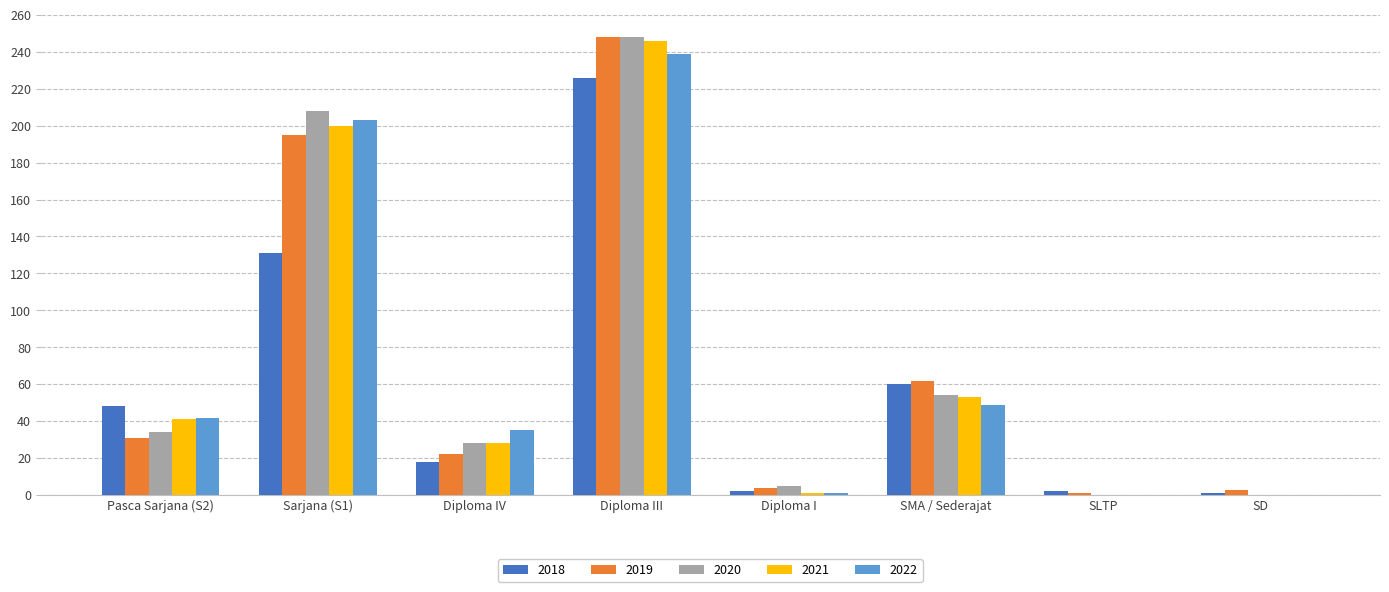

Are the bars grouped side by side (vs. stacked)?

Yes